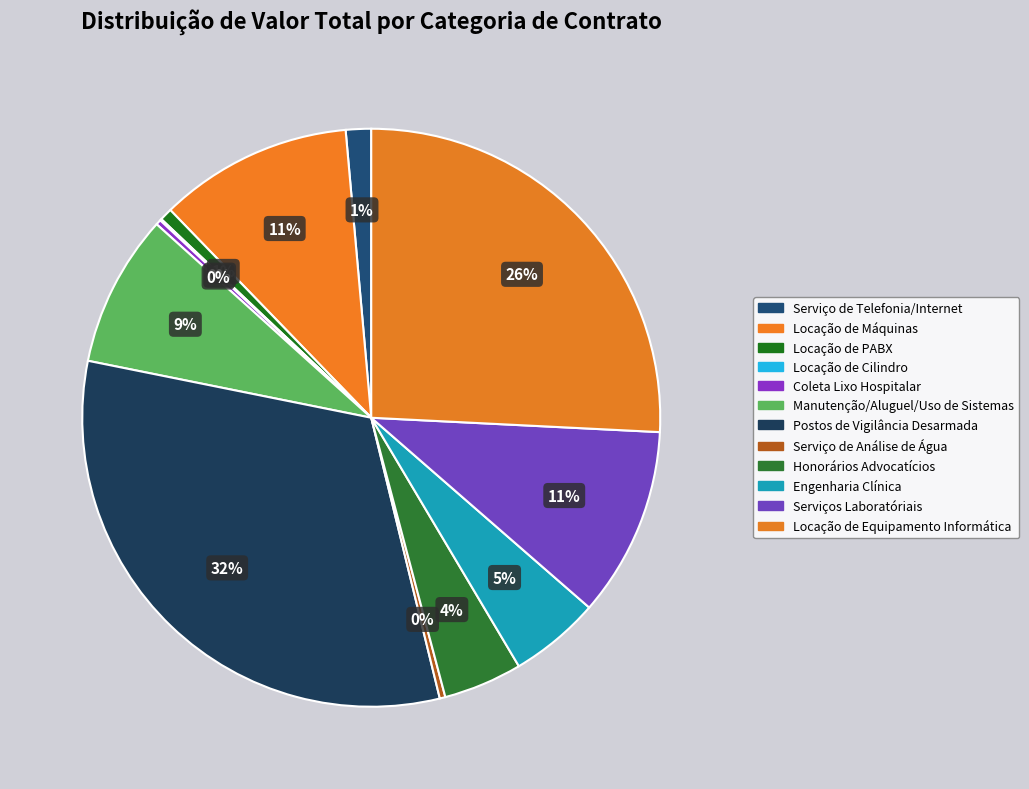

What percentage is the Serviço de Telefonia/Internet slice, to the nearest percent?

1%